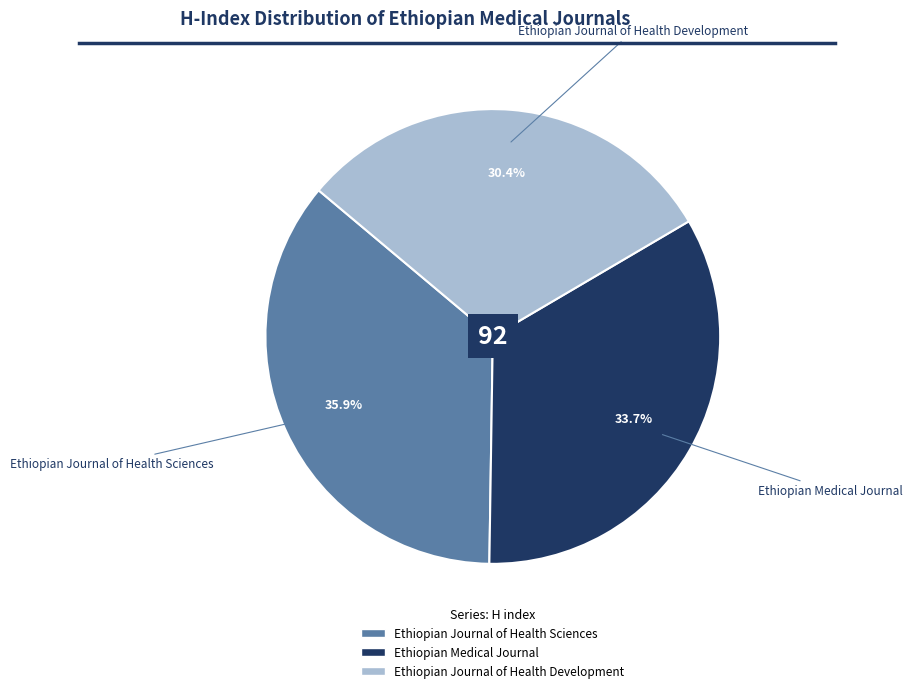

Rank the categories by value from lowest to highest.

Ethiopian Journal of Health Development, Ethiopian Medical Journal, Ethiopian Journal of Health Sciences